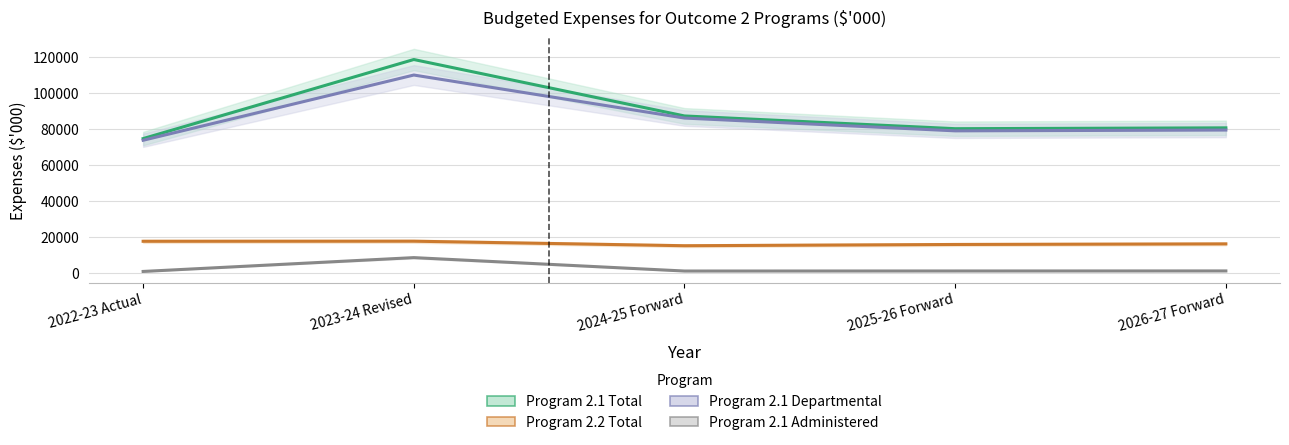

How many data points in Program 2.1 Departmental are above 79499?

2